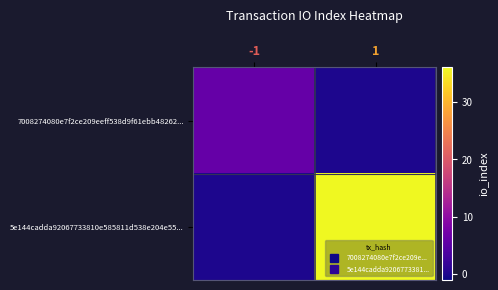

List the series in order of their overall mean, highest first.

5e144cadda92067733810e585811d538e204e55..., 7008274080e7f2ce209eeff538d9f61ebb48262...